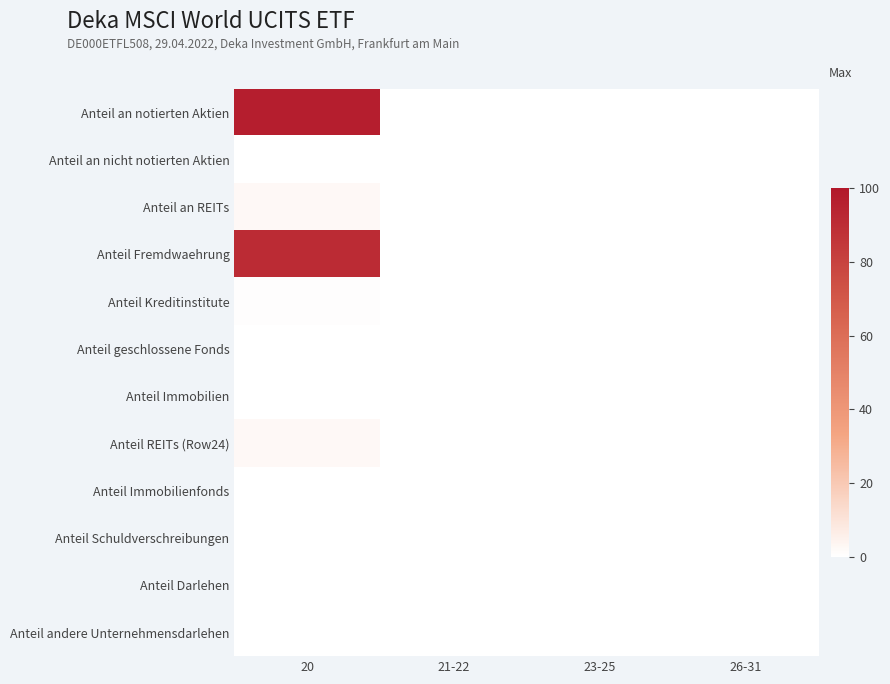

Count the number of data series in this chart.

12